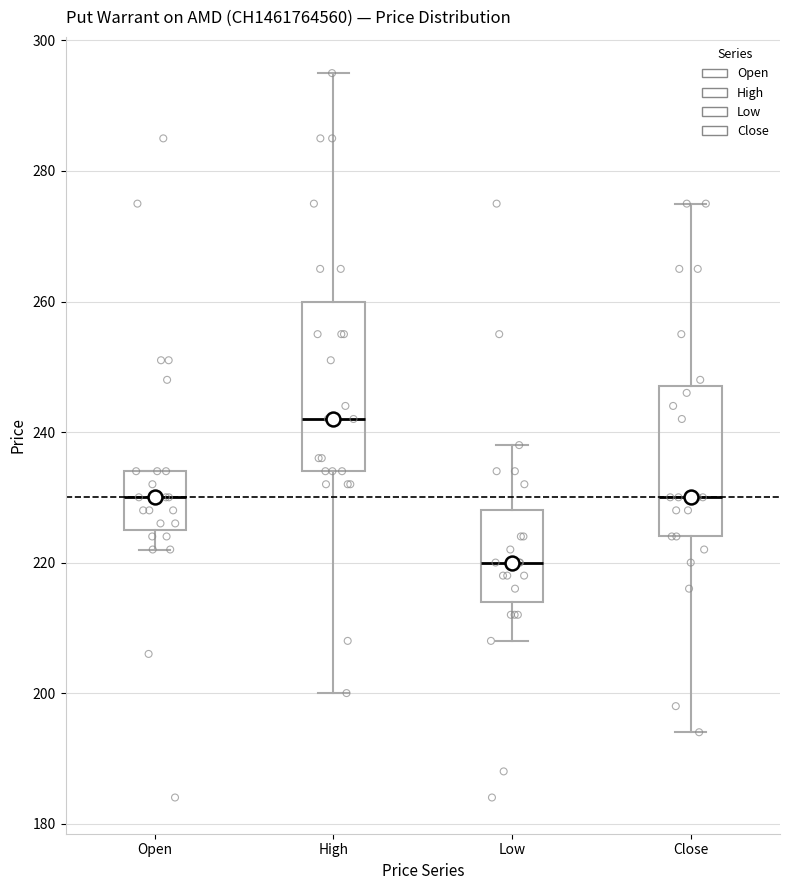

Reading left to right, transcribe this box plot: for each box, give where its median line is, the range the box spans, and where its two whiskers end, as read against the y-axis. The values are not printed on the chart, so give them approximately, as read against the axis.

Open: median 230, box 226 to 234, whiskers 222 to 234
High: median 242, box 234 to 260, whiskers 200 to 296
Low: median 220, box 214 to 228, whiskers 208 to 238
Close: median 230, box 224 to 248, whiskers 194 to 276